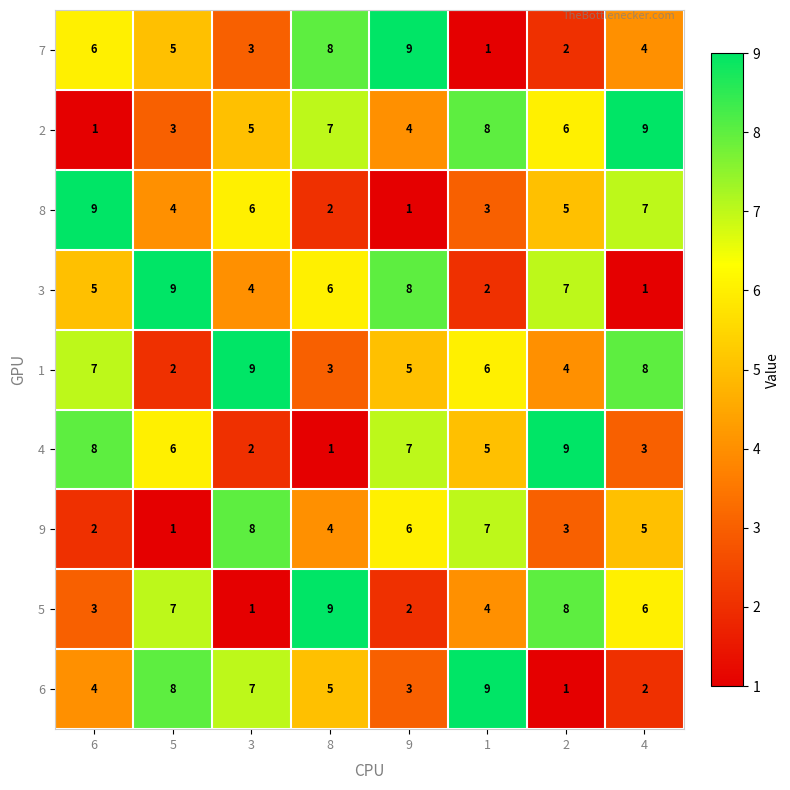

At 2, list the series in order from largest to smallest.

4, 5, 3, 2, 8, 1, 9, 7, 6